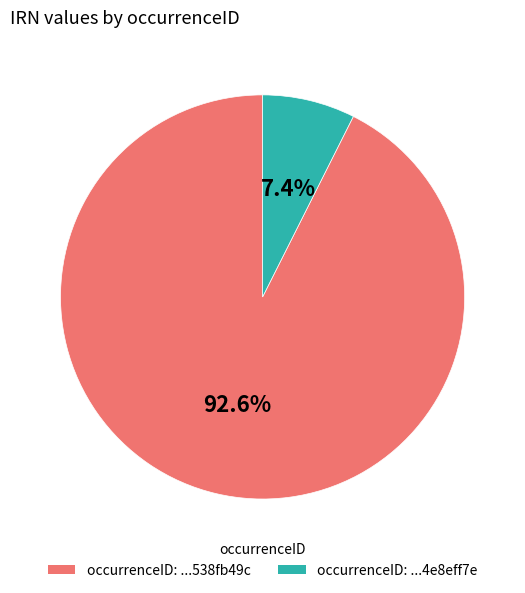

To the nearest percent, what is the average slice percentage?

50%